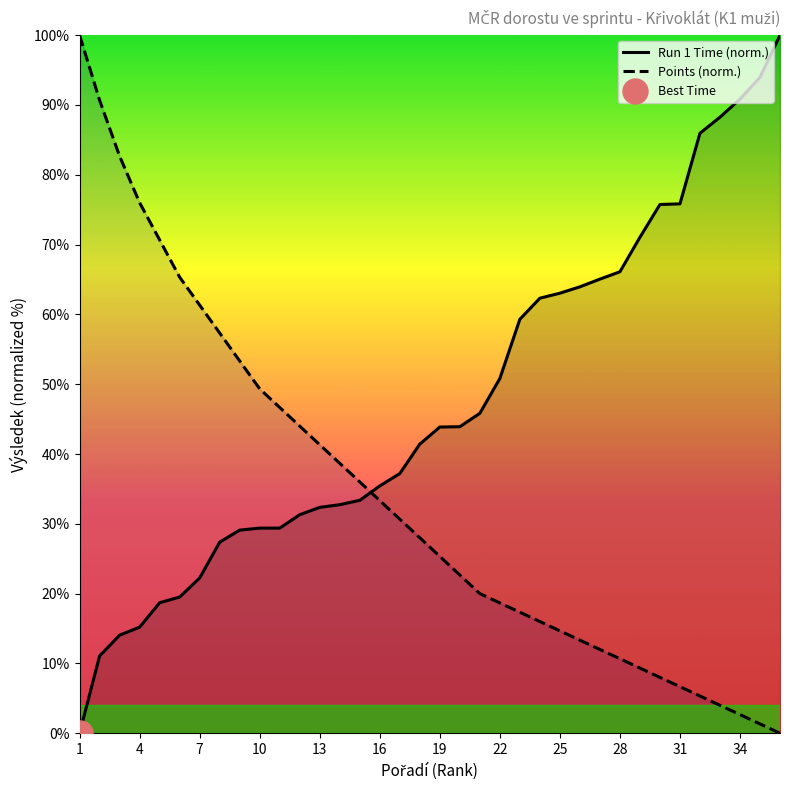

True or false: Run 1 Time (norm.) has more than 1 points higher than both neighbors.

False